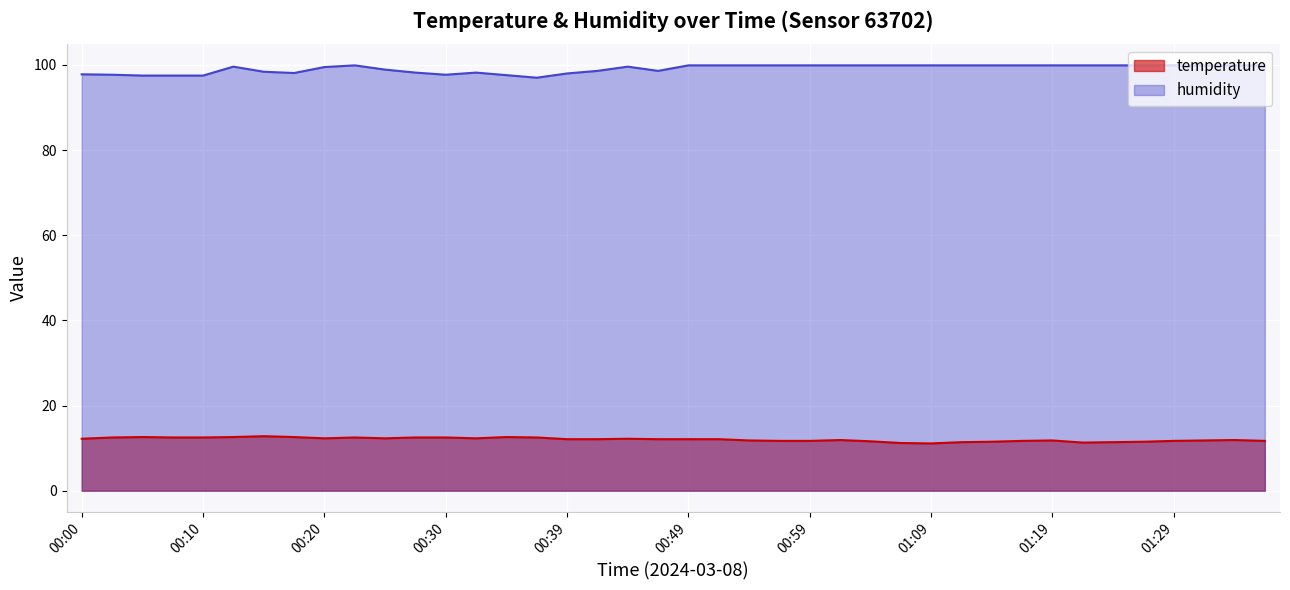

What is the average value of the humidity series?

99.1